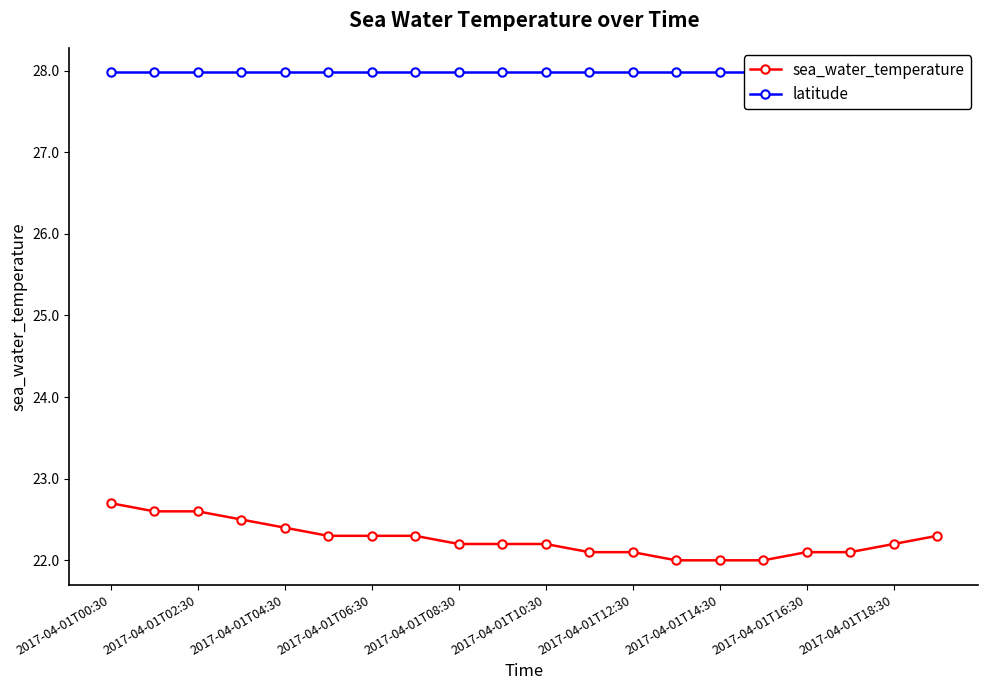

What is the minimum value for sea_water_temperature?

22.0